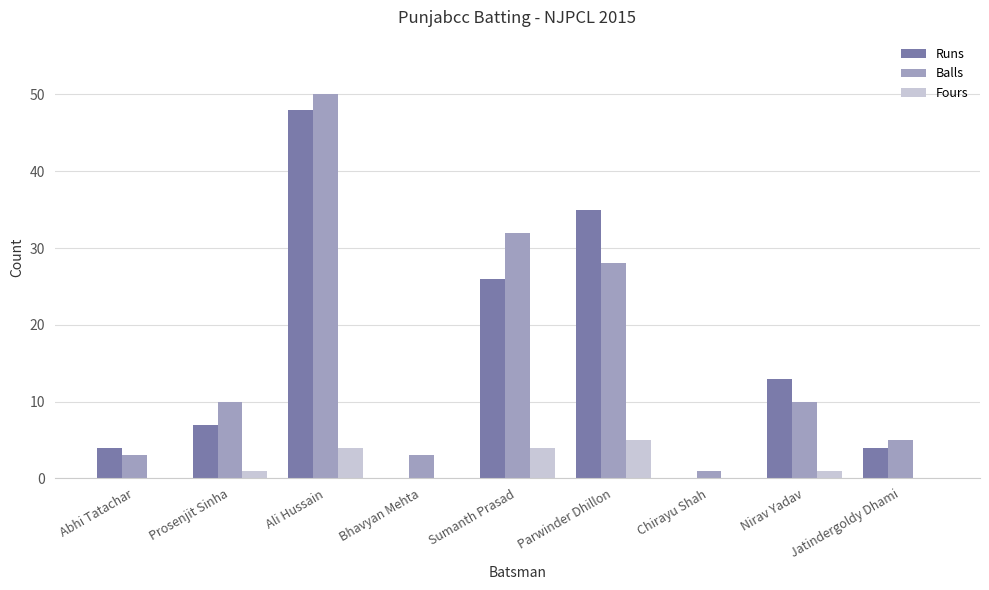

The value of Balls at Sumanth Prasad is 16. True or false?

False